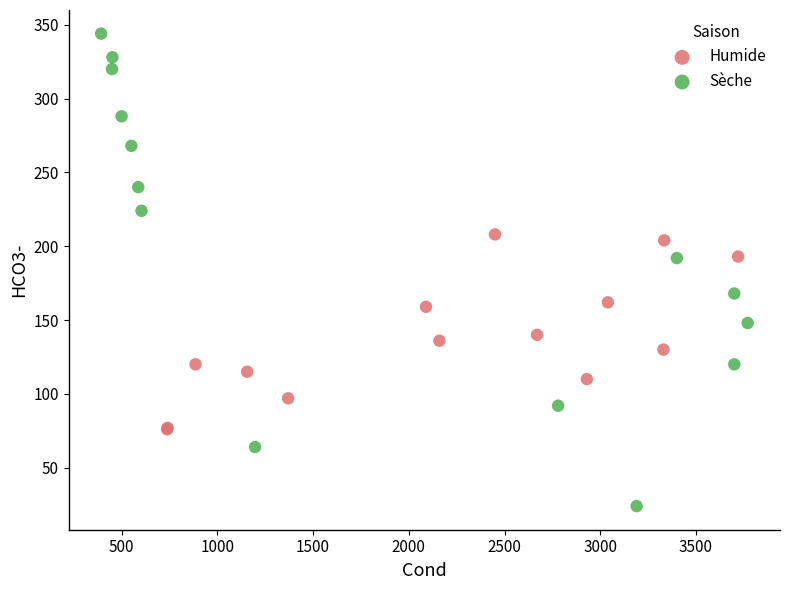

Which series has the largest Y range (max minus min)?

Sèche